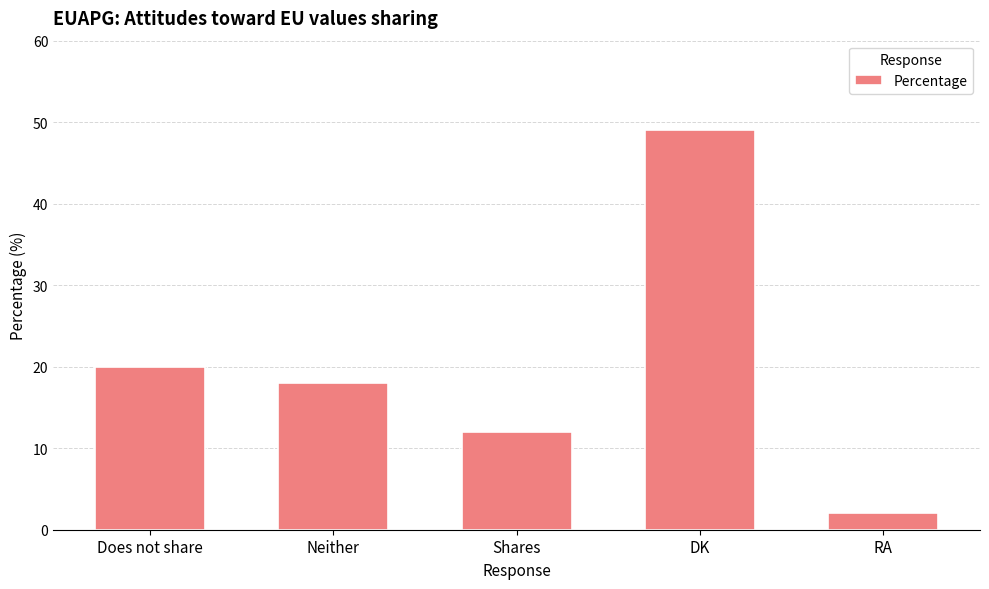

Between Neither and RA, which is larger?

Neither